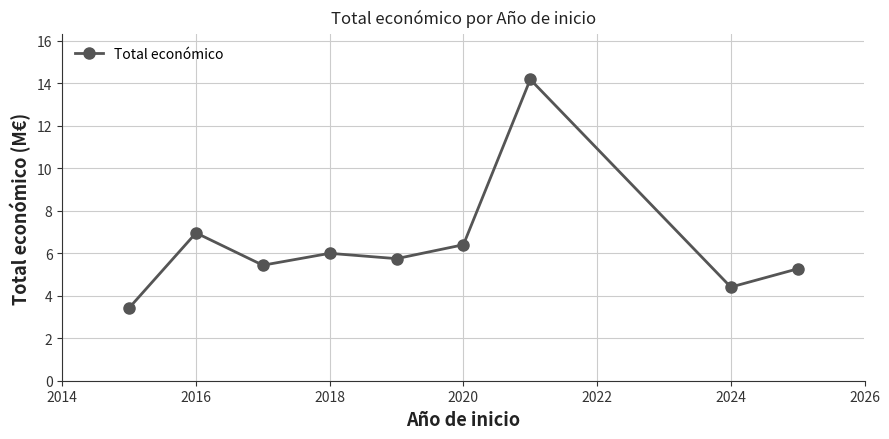

What is the smallest value displayed?

3.4